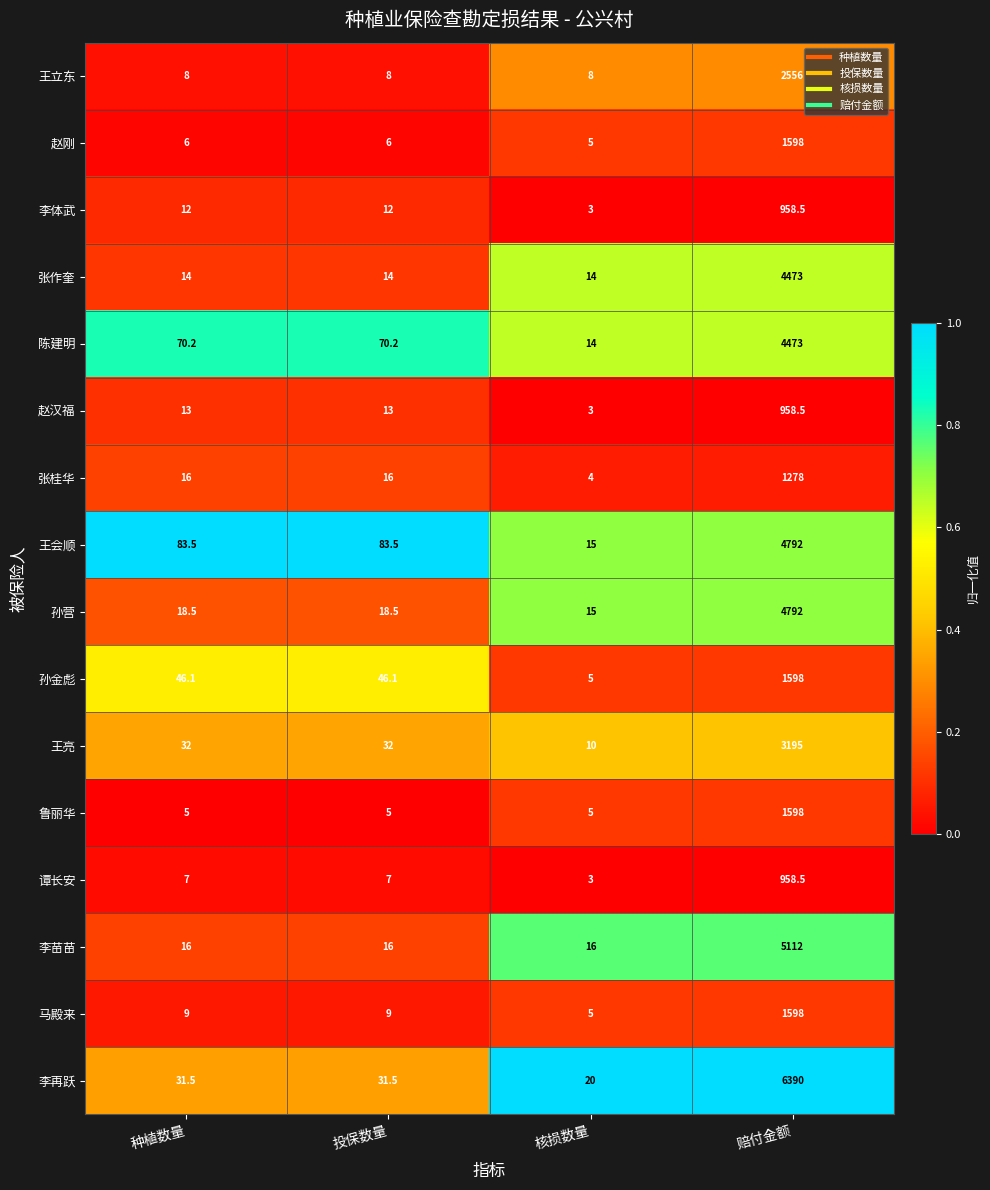

Which series has the largest total across all categories?

李再跃